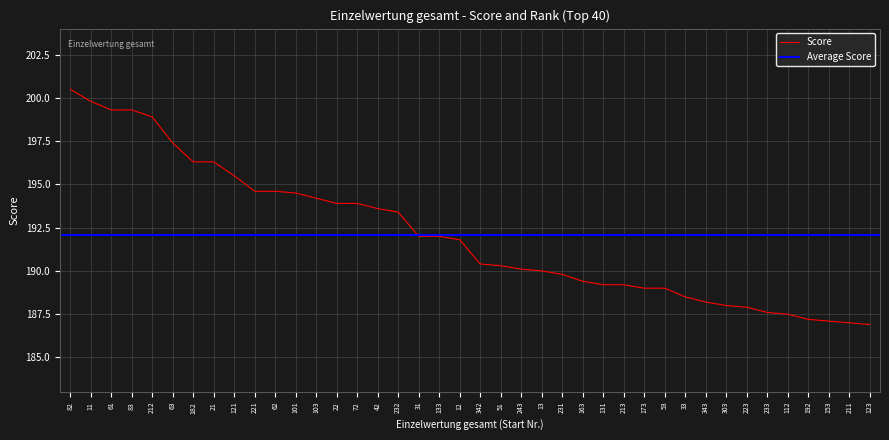

What is the sum of the values at 61 and 232?

392.7